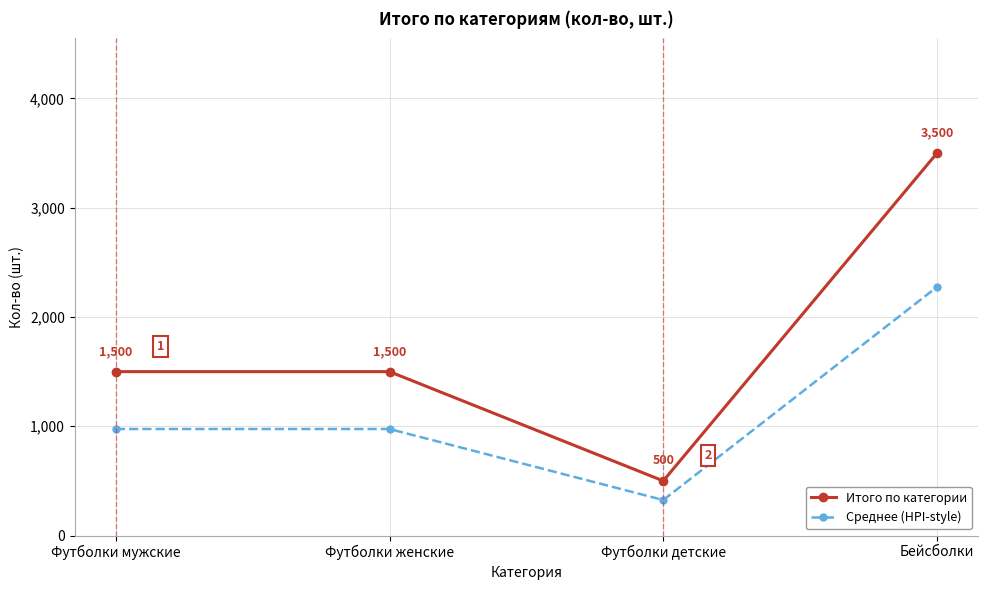

How many Итого по категории values are between 1500 and 3500?

3